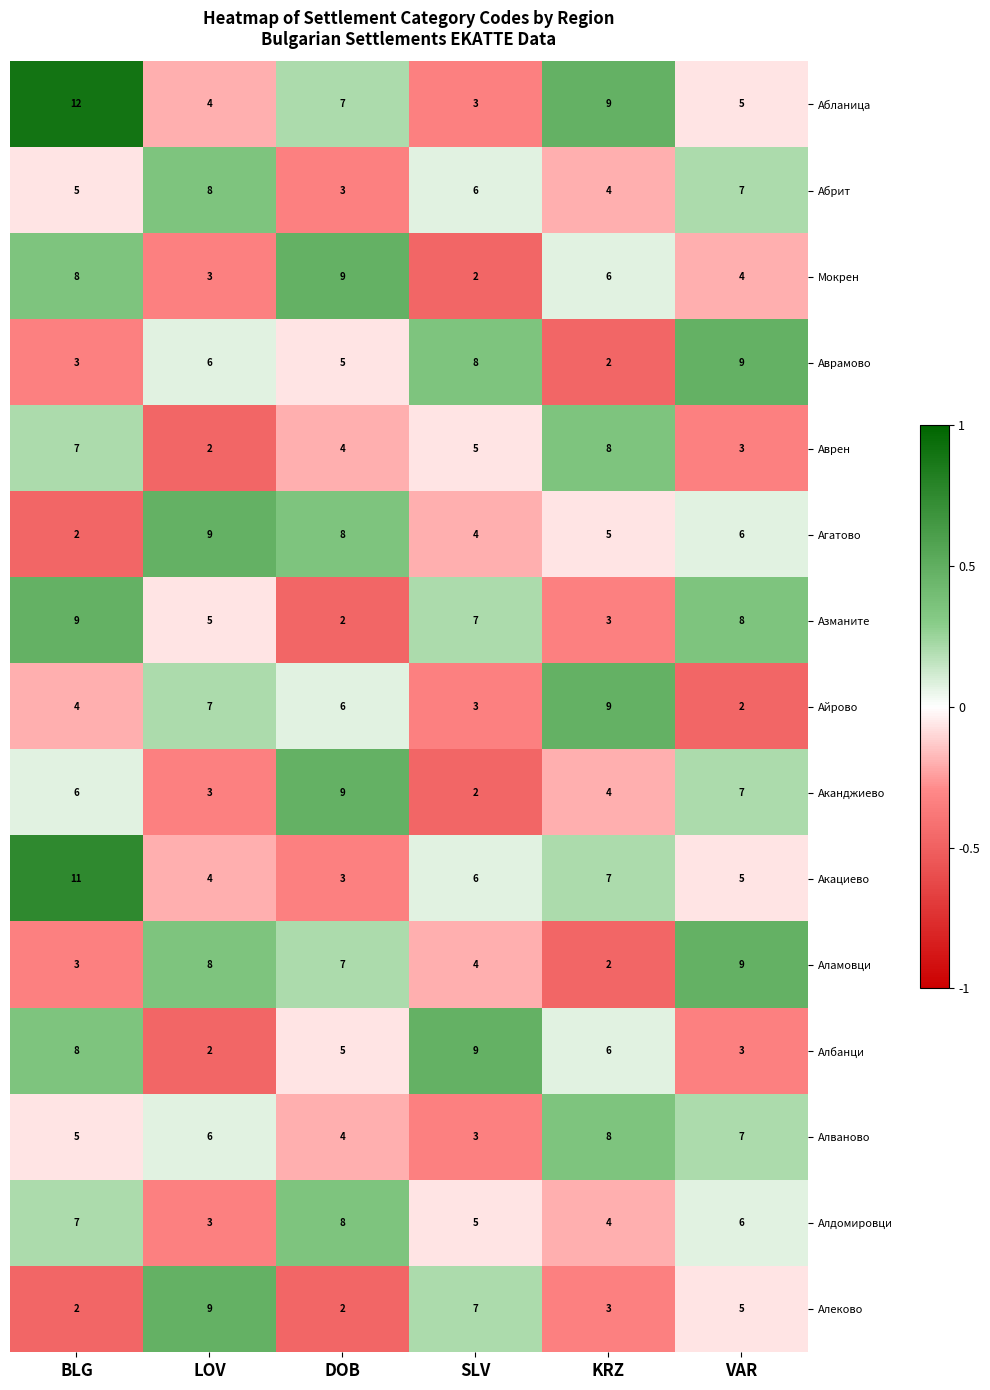

At which label is Айрово closest to 5?

BLG